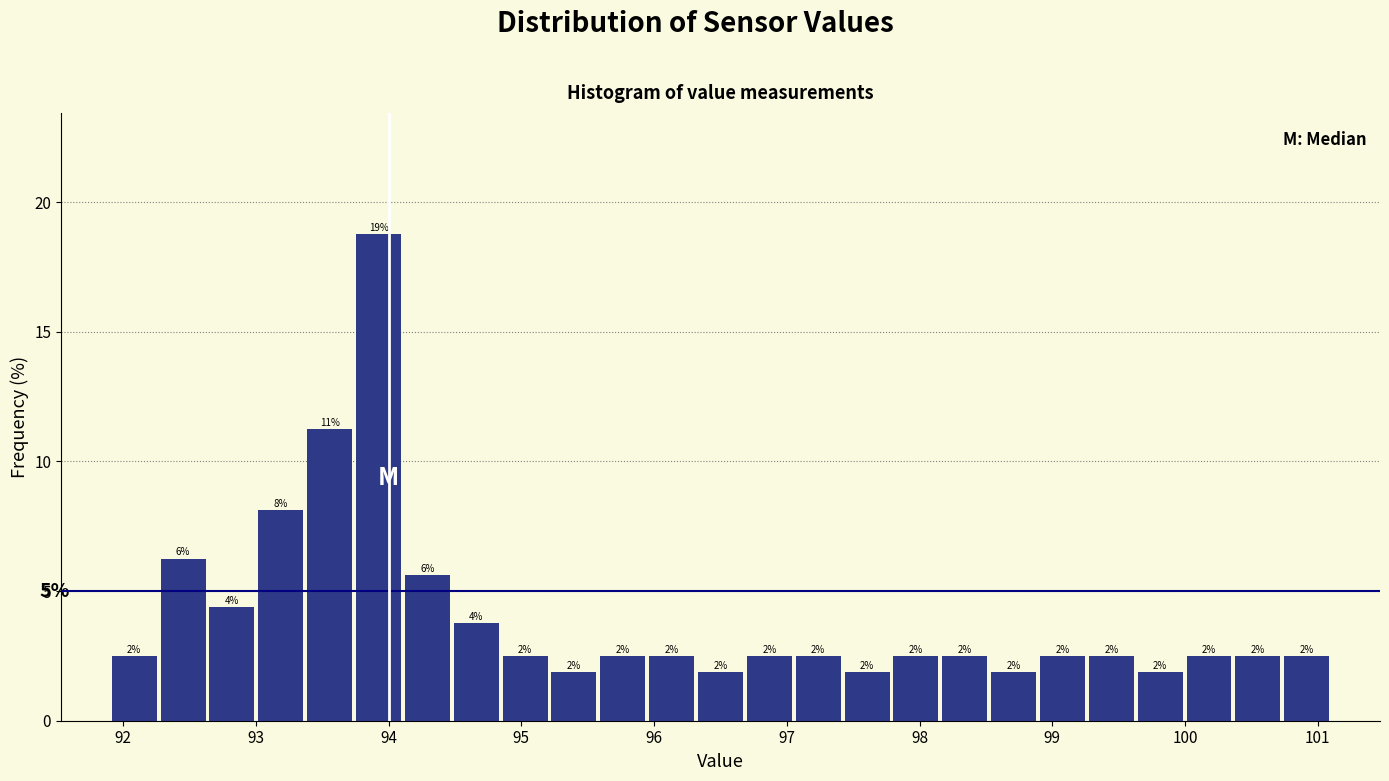

Around what value on the x-axis is the tallest bar? Give the approximate position of its centre, as read against the axis.

93.9